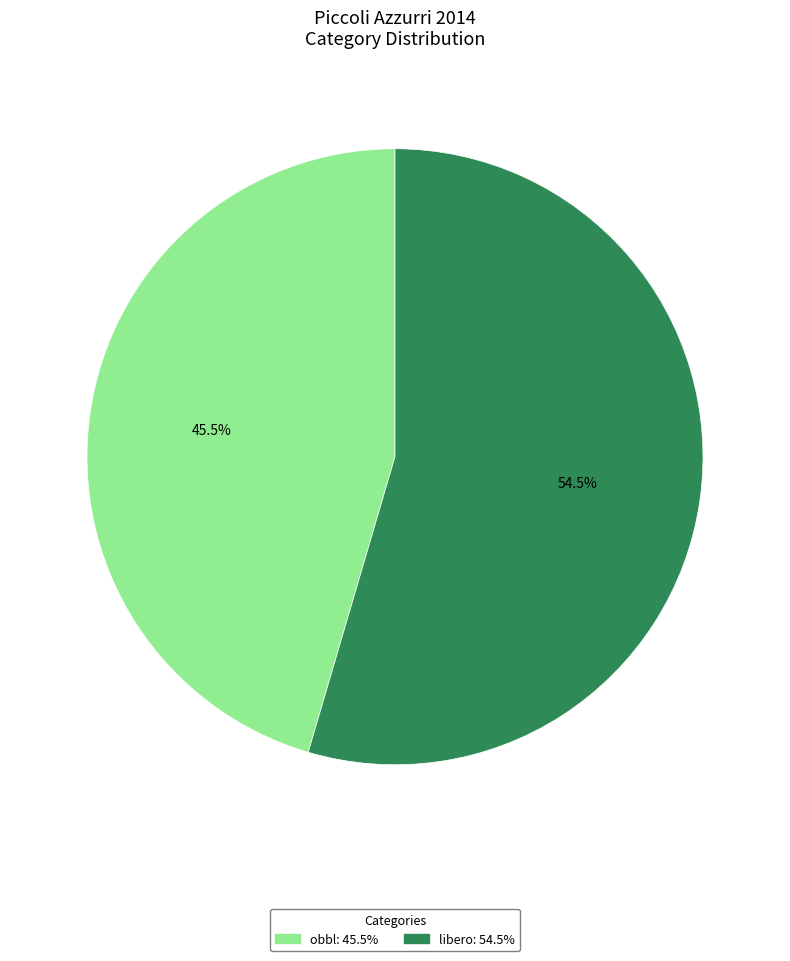

How many slices are in this pie chart?

2